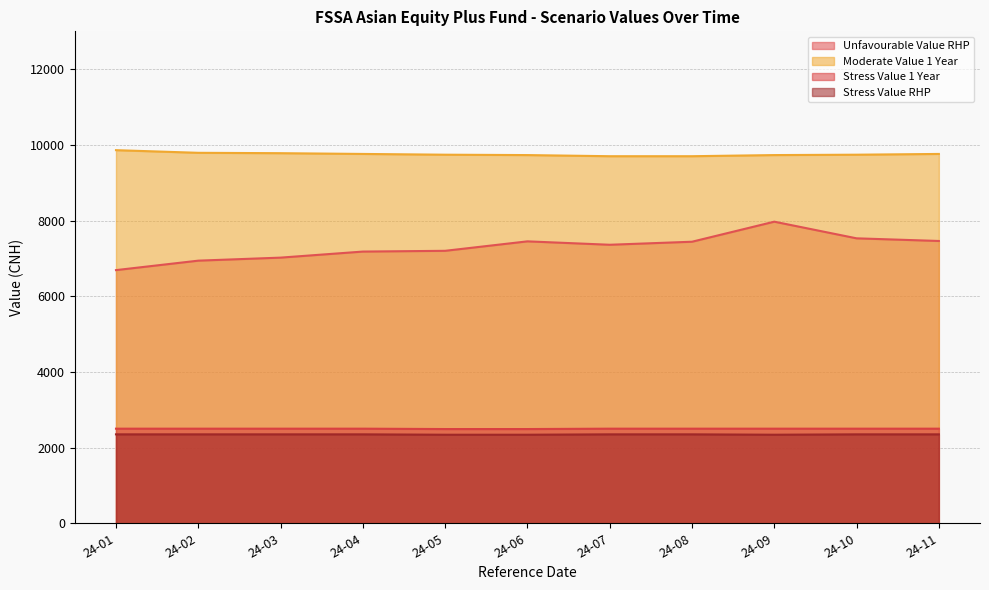

How many data points in Moderate Value 1 Year are less than 9740?

4